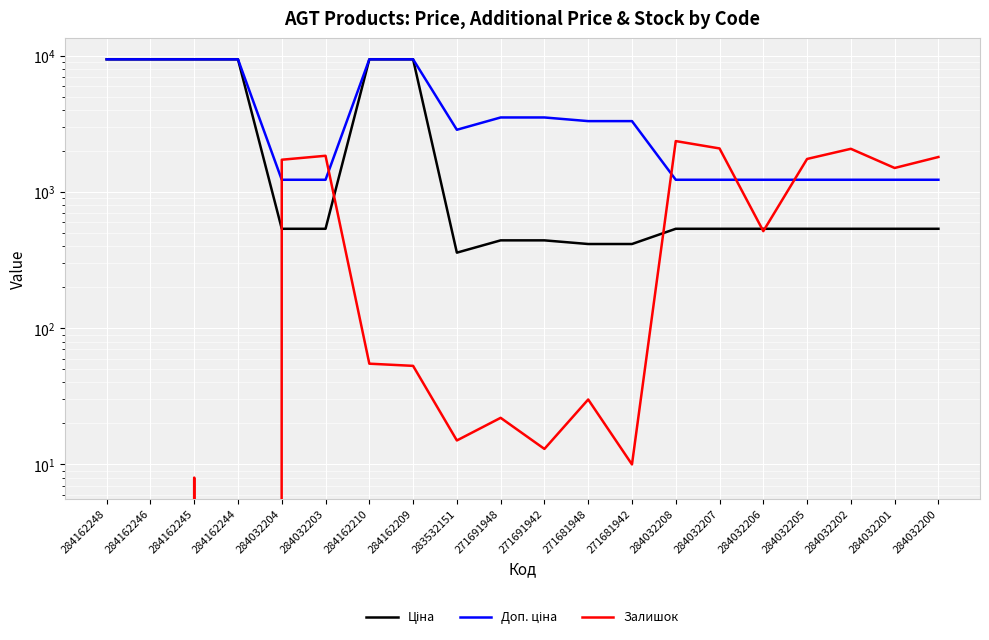

Rank the series by their maximum value, from highest to lowest.

Ціна, Доп. ціна, Залишок